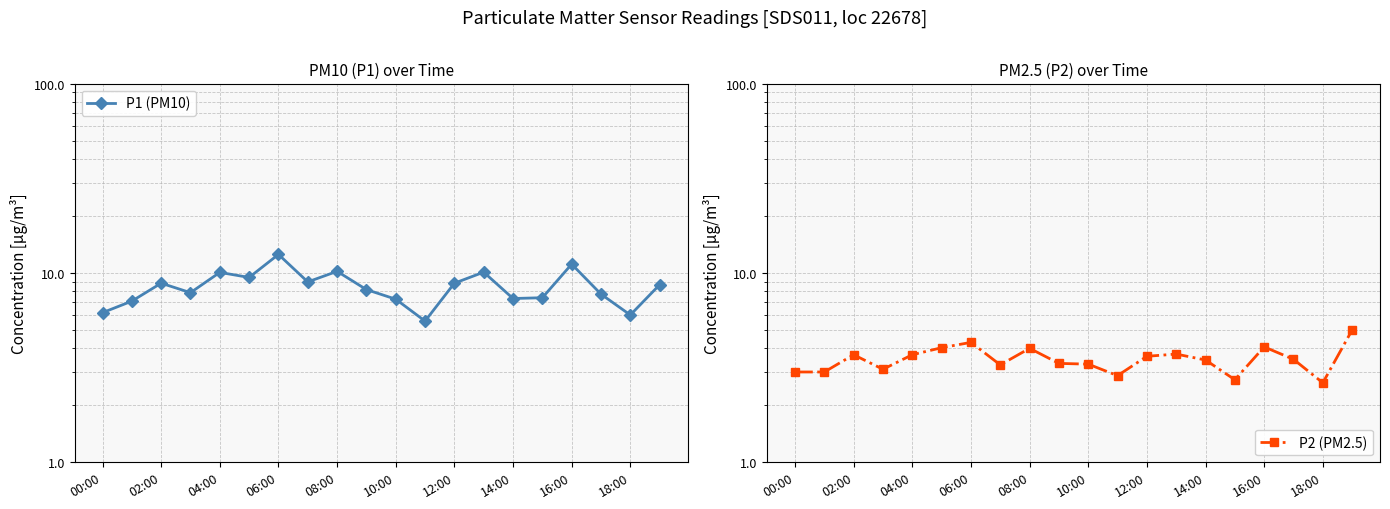

True or false: P2 (PM2.5) and P1 (PM10) cross at least once.

False